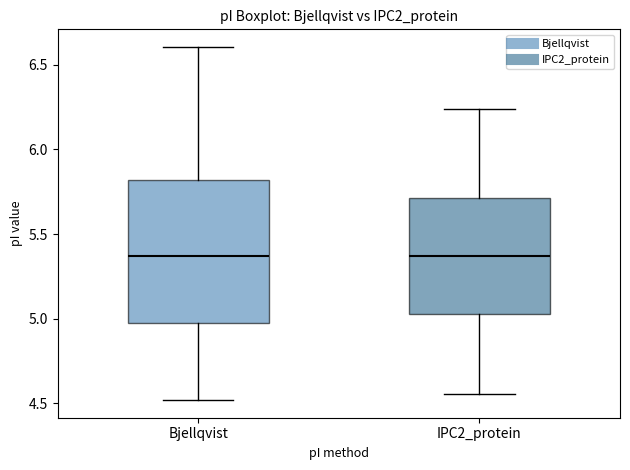

Reading left to right, transcribe this box plot: for each box, give where its median line is, the range the box spans, and where its two whiskers end, as read against the y-axis. The values are not printed on the chart, so give them approximately, as read against the axis.

Bjellqvist: median 5.35, box 5.00 to 5.80, whiskers 4.50 to 6.60
IPC2_protein: median 5.35, box 5.05 to 5.70, whiskers 4.55 to 6.25